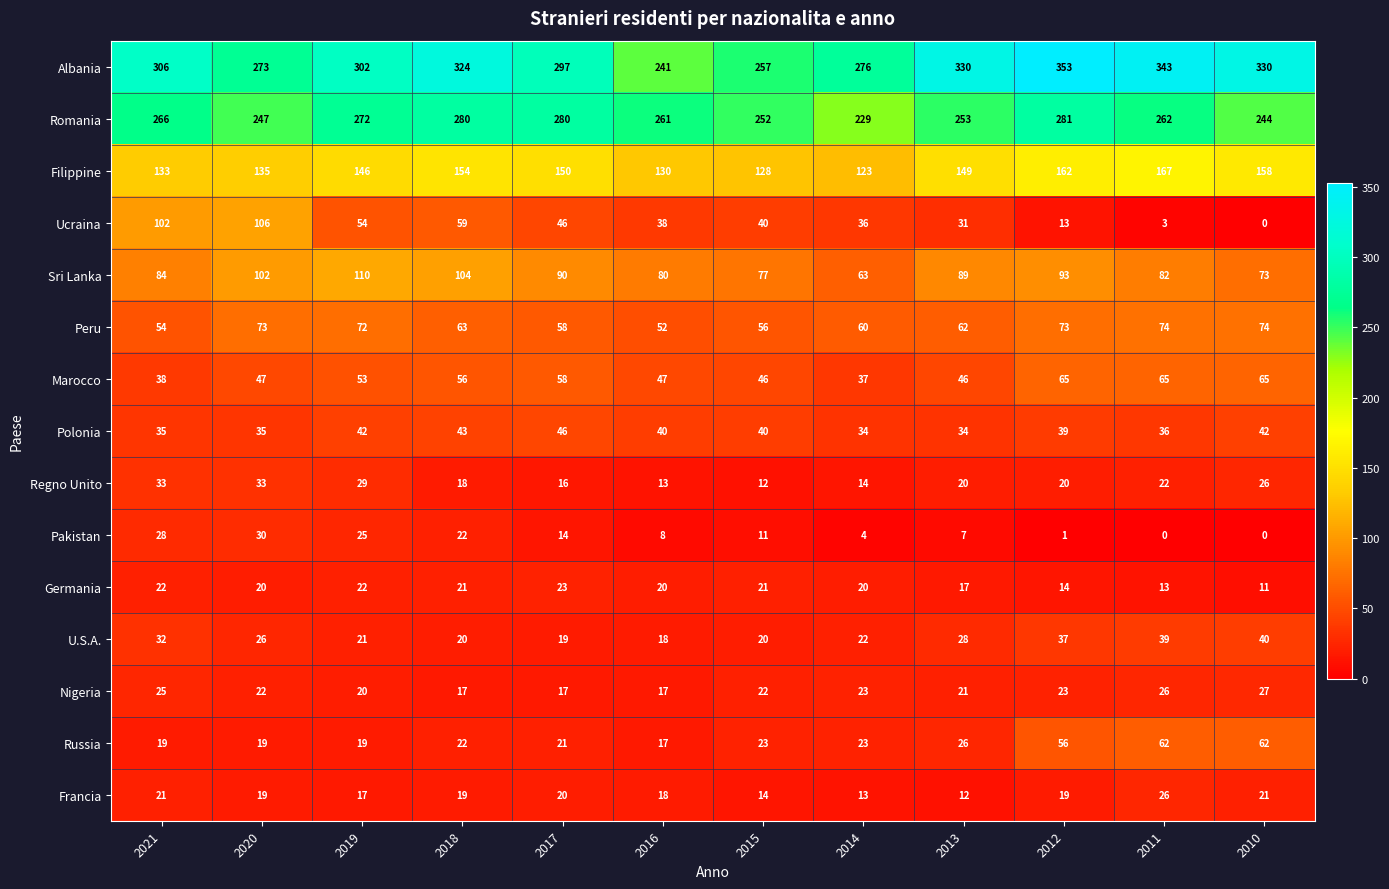

How many series are shown in this chart?

15